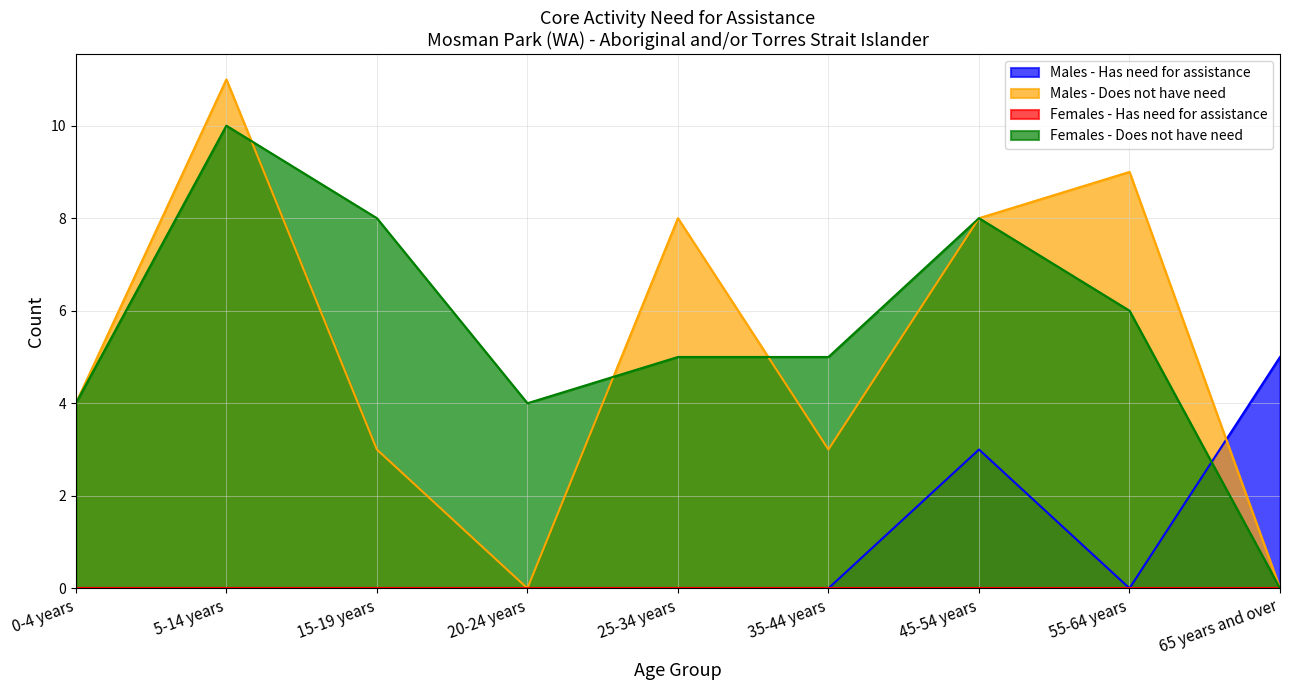

Between 35-44 years and 45-54 years, which is larger?

45-54 years